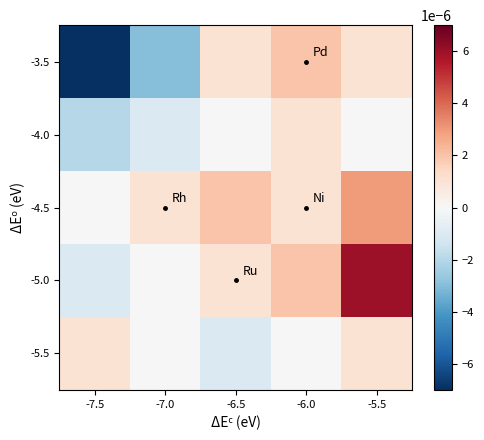

At -6.5, list the series in order from smallest to largest.

-5.5, -4.0, -3.5, -5.0, -4.5